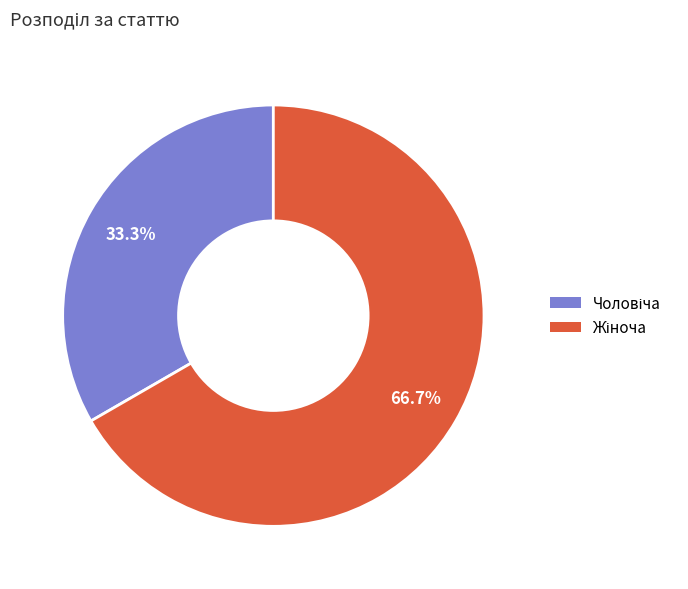

Count the number of slices in the pie.

2